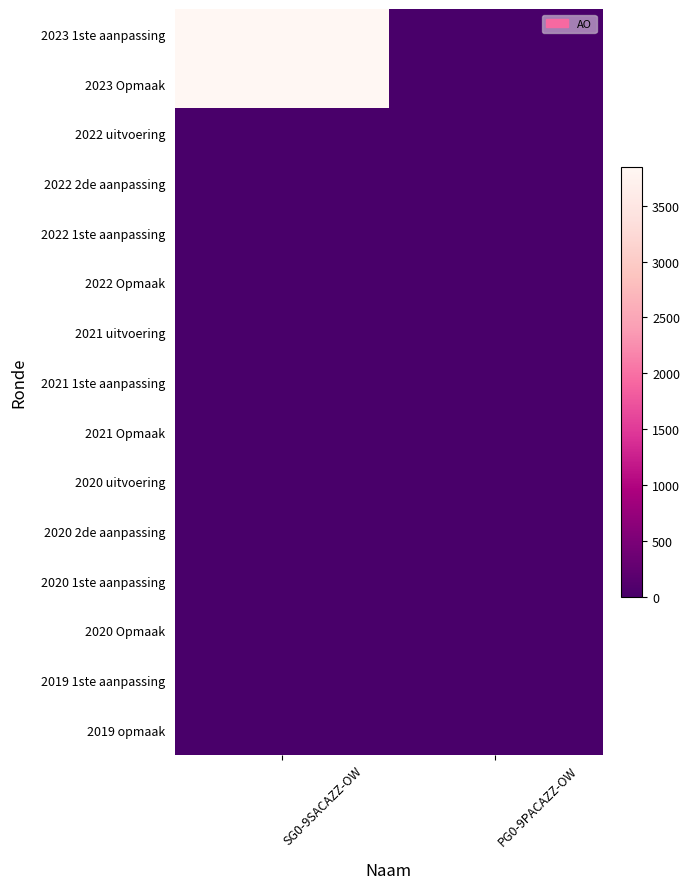

How many categories are shown in the chart?

2